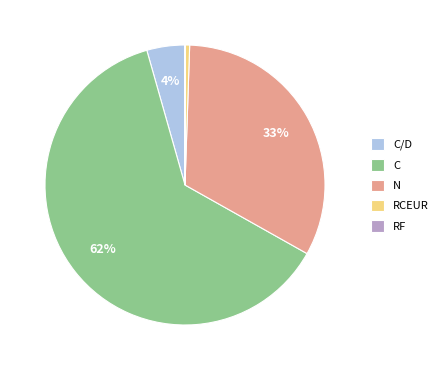

Does C account for over 50% of the chart?

Yes